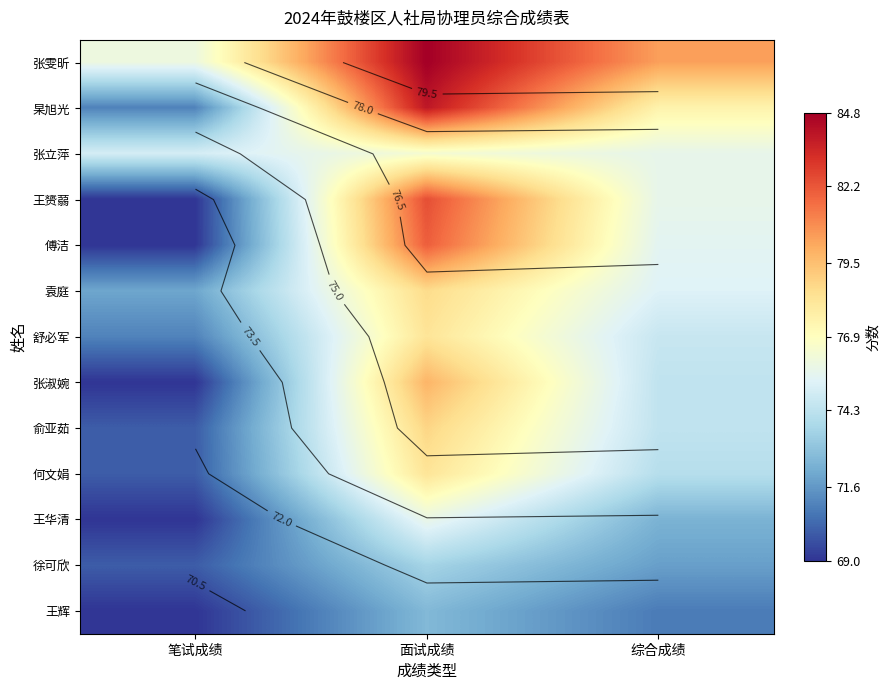

What is the sum of the 王赟蒻 values at 综合成绩 and 面试成绩?

158.1